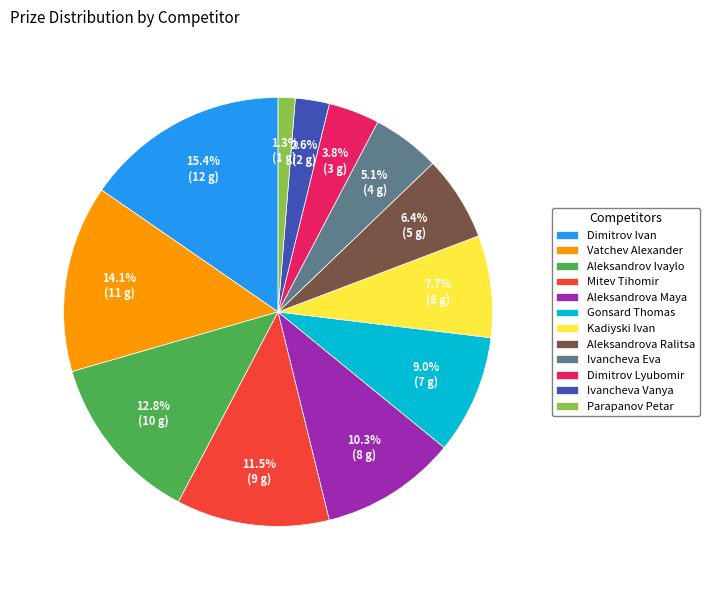

How many slices are in this pie chart?

12